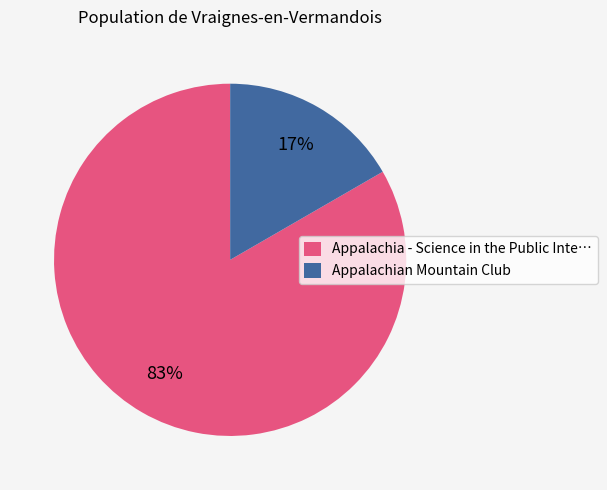

What is the majority slice?

Appalachia - Science in the Public Inte…